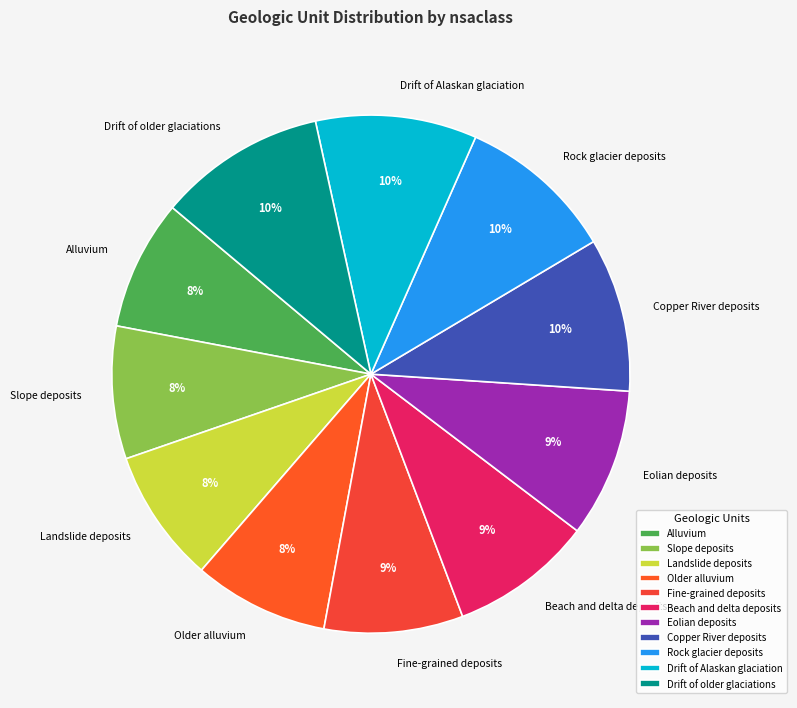

Is it true that Drift of older glaciations is 1% of the pie?

False